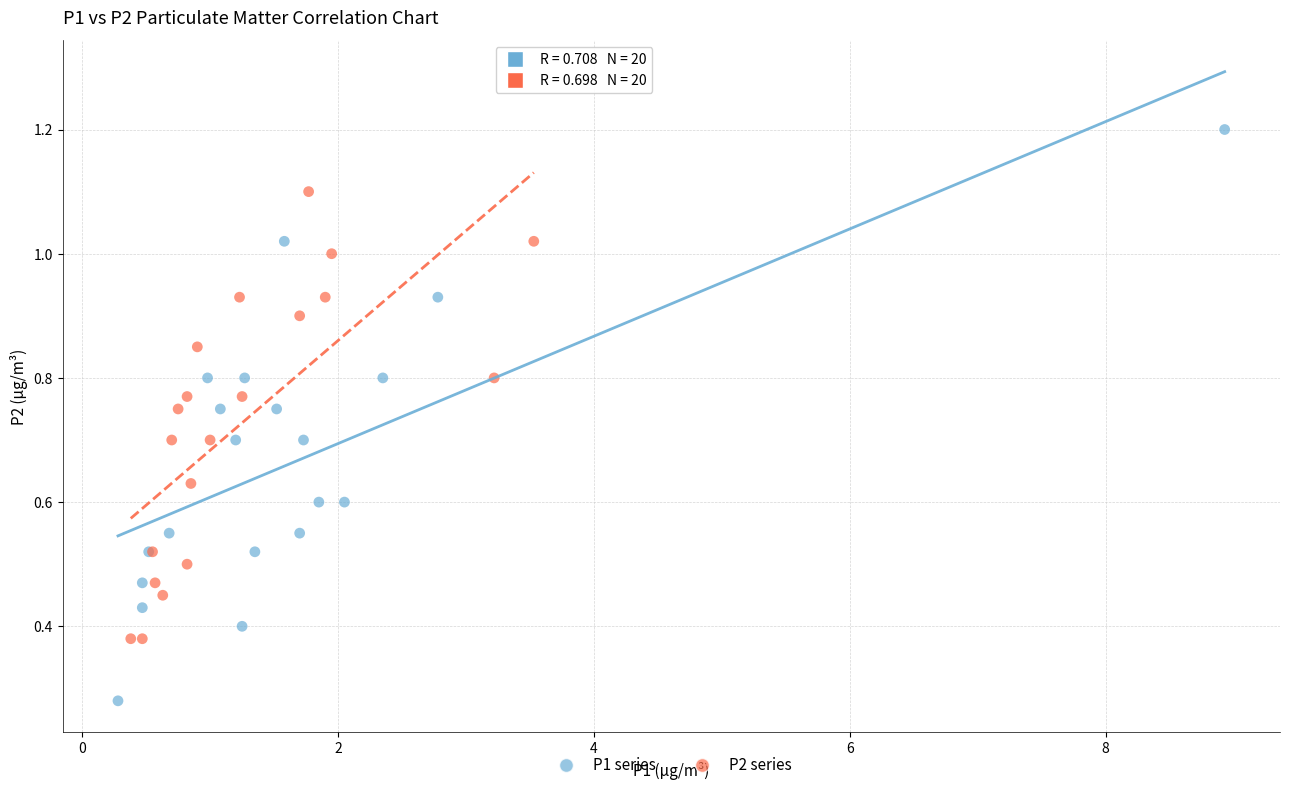

What are all the series names shown in the legend?

P1 series, P2 series